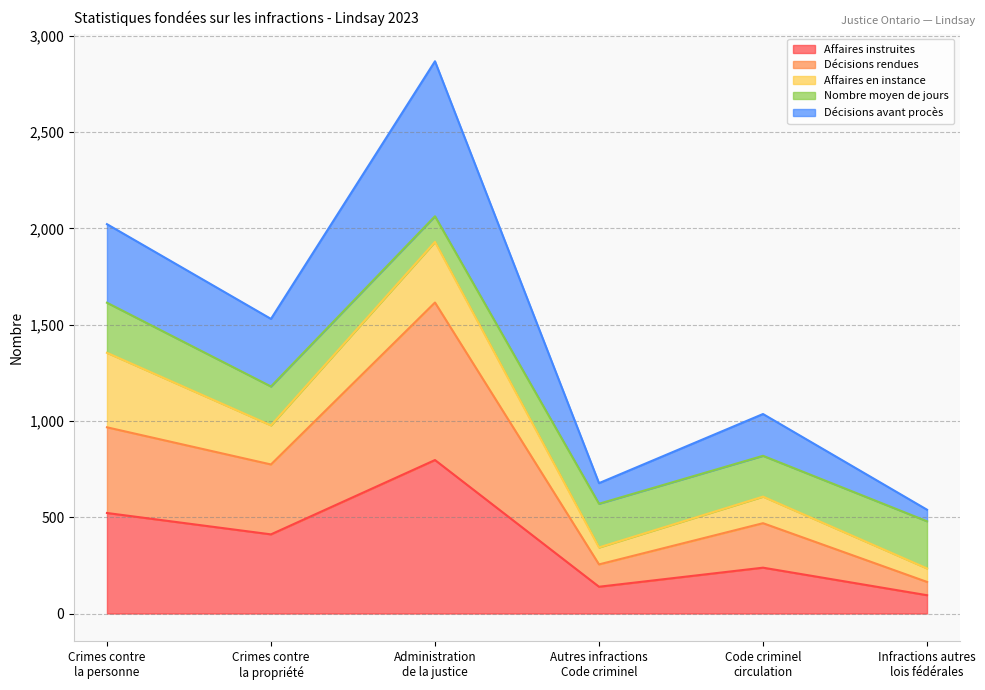

What is the total value across all series at Crimes contre
la personne?

2022